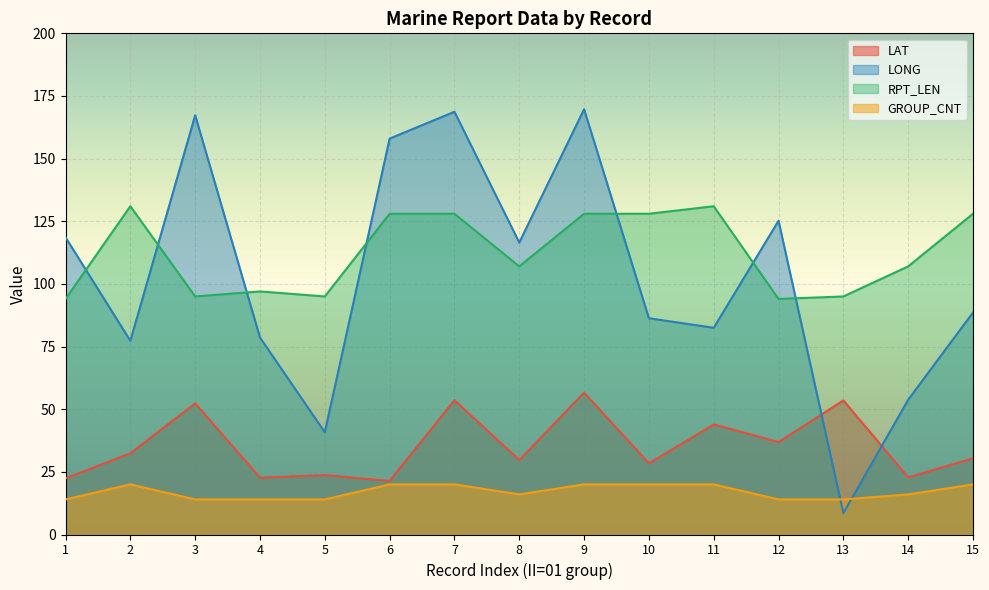

Between which two adjacent categories do LONG and LAT first intersect?

12 and 13